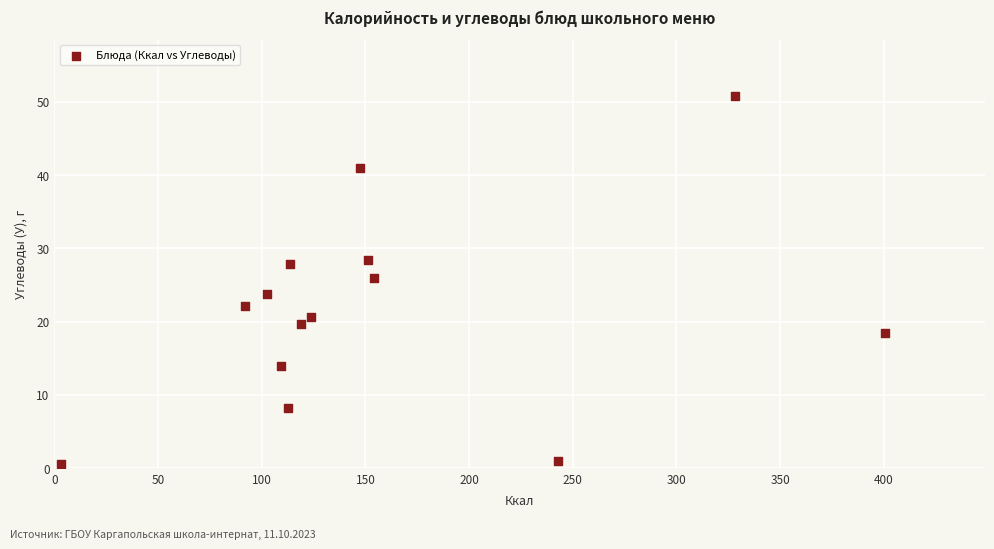

What is the range of Y values (max minus min)?

50.3